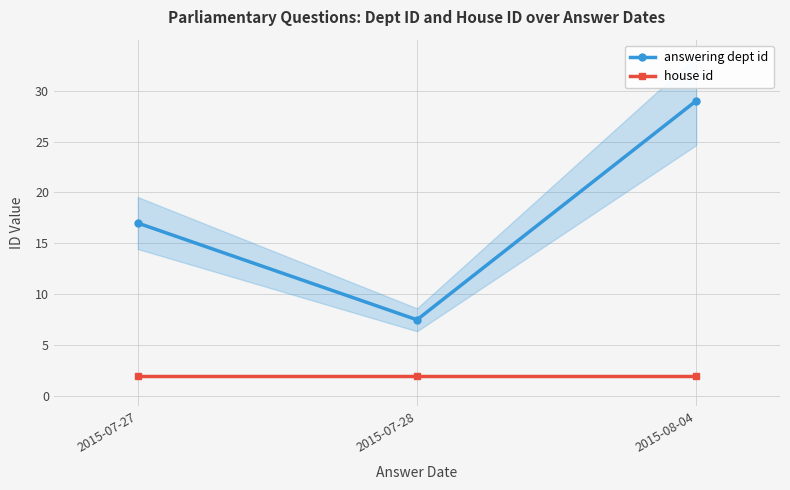

How many categories are shown in the chart?

3